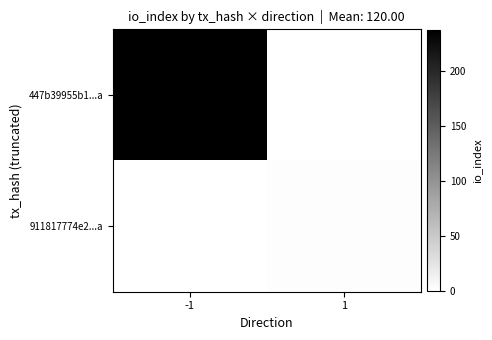

Reading left to right, extract all data points from this chart.

447b39955b1...a: -1=238	1=0
911817774e2...a: -1=0	1=2